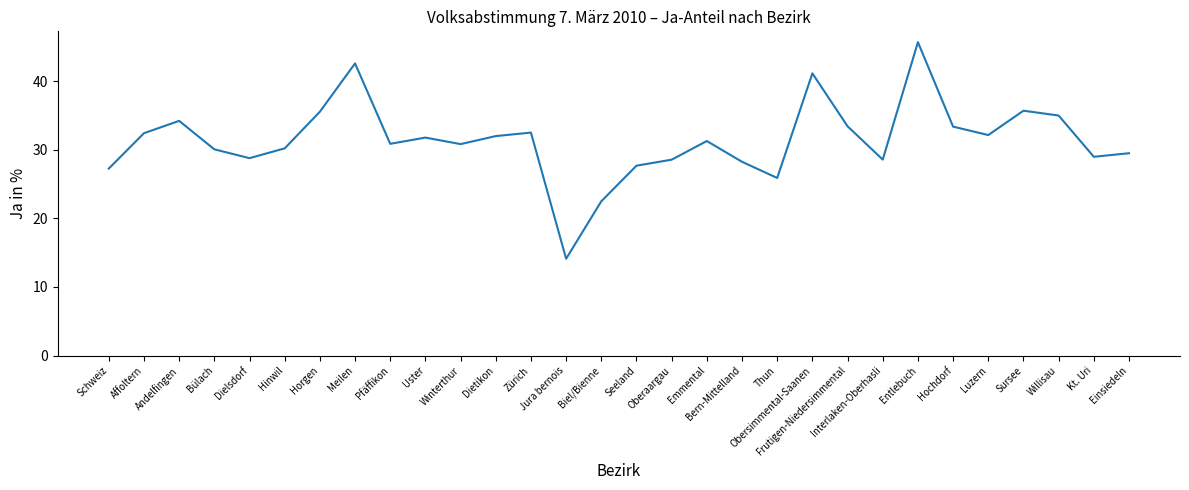

What is the sum of all values?

941.2